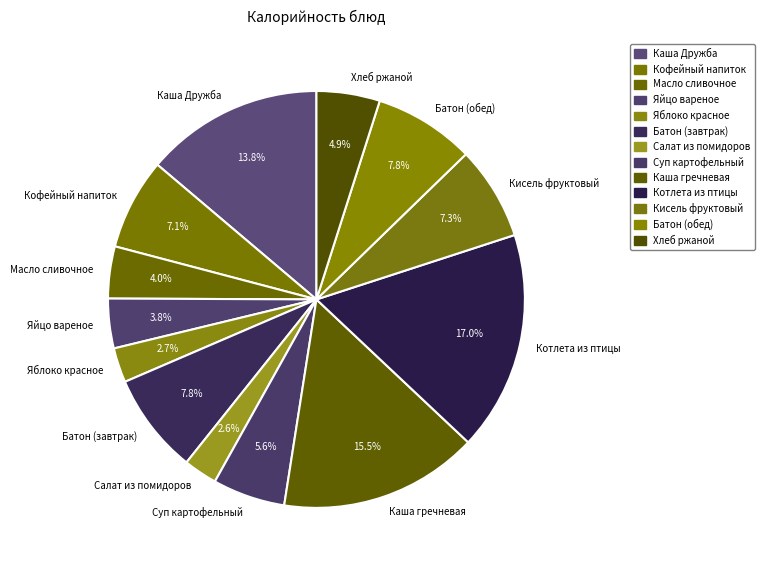

To the nearest percent, what is the average slice percentage?

8%